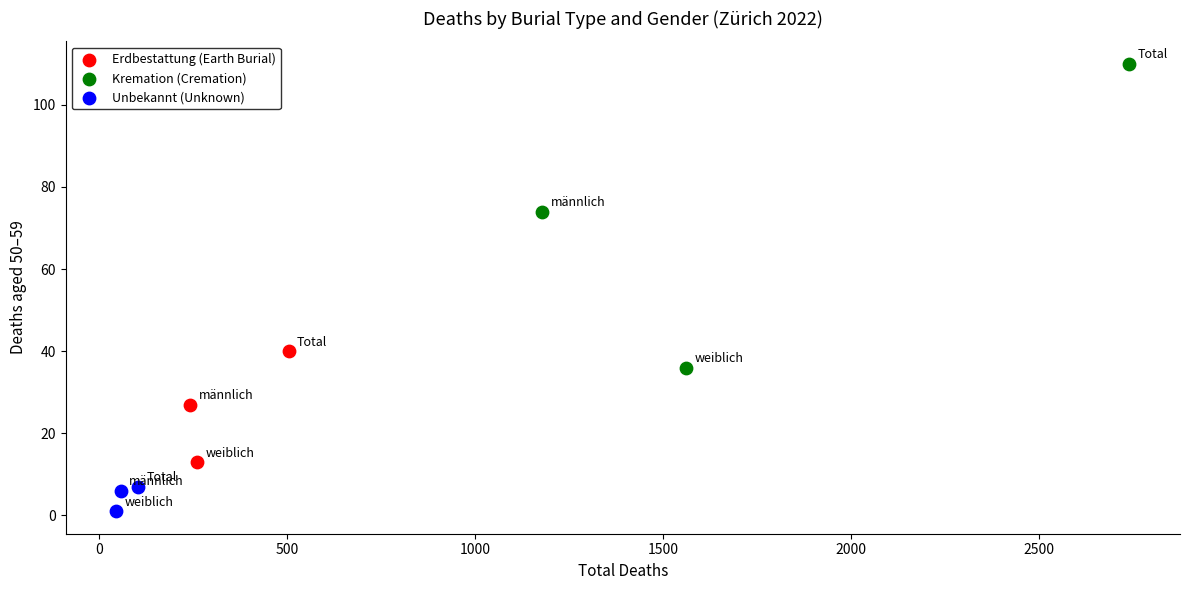

Which series reaches the minimum Y coordinate?

Unbekannt (Unknown)